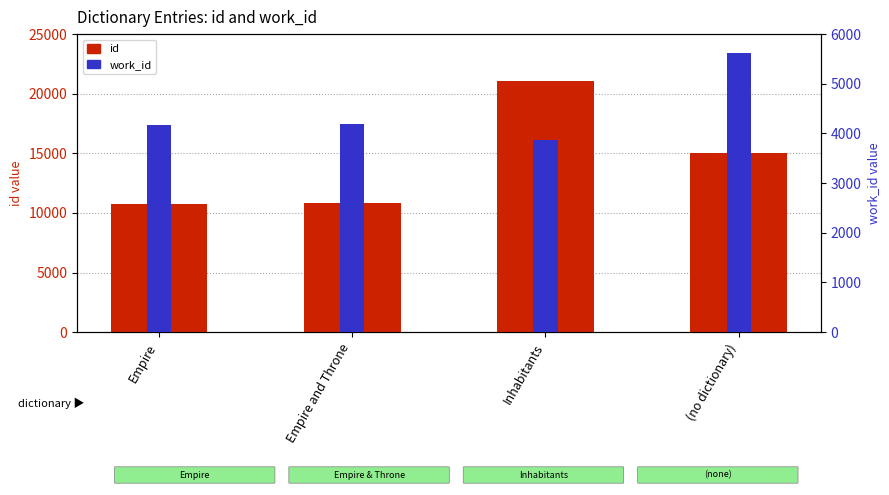

How many bars are there in total?

8